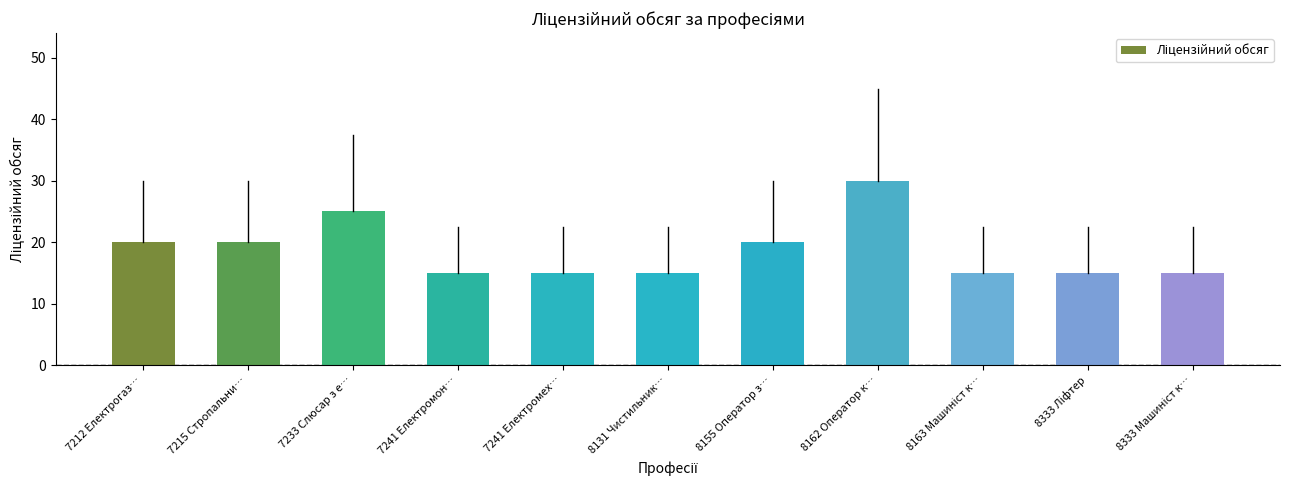

Reading left to right, list all the values displayed in this chart.

20	20	25	15	15	15	20	30	15	15	15